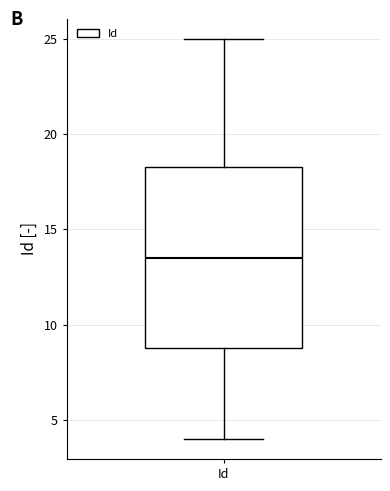

Where is the upper edge of the box for Id on the y-axis? The values are not printed on the chart, so give them approximately, as read against the axis.

18.5